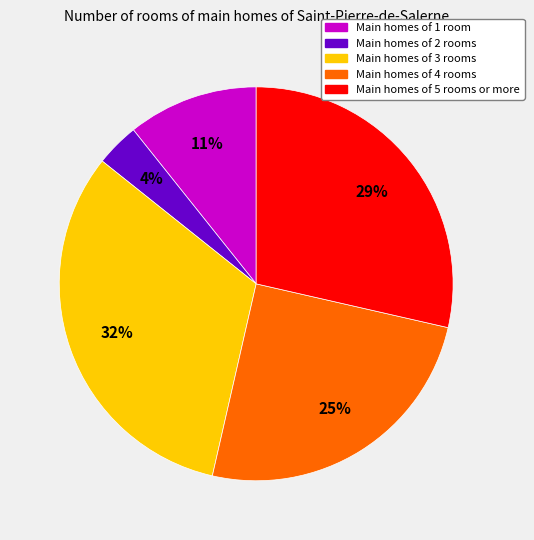

Is the sum of Main homes of 2 rooms and Main homes of 5 rooms or more greater than half?

No